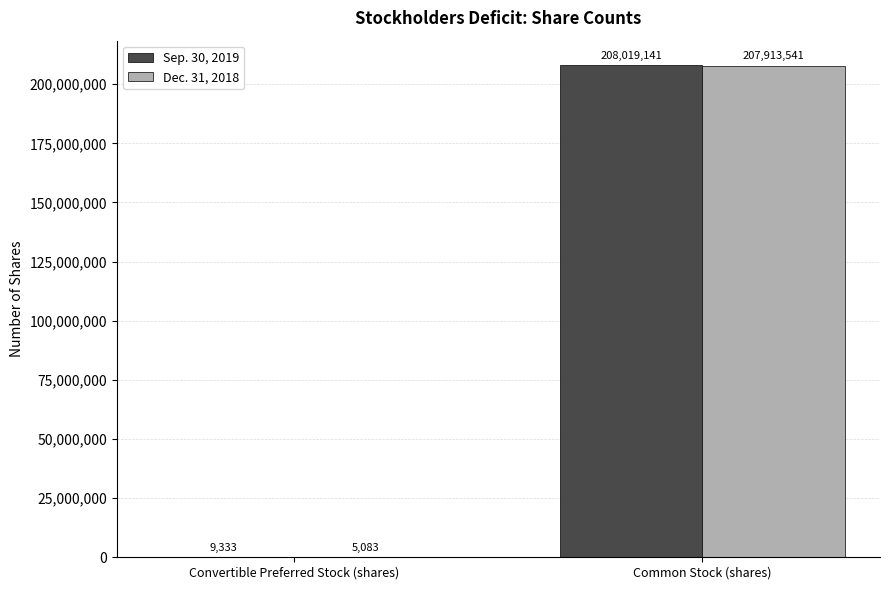

What is the maximum value shown in the chart?

208019141